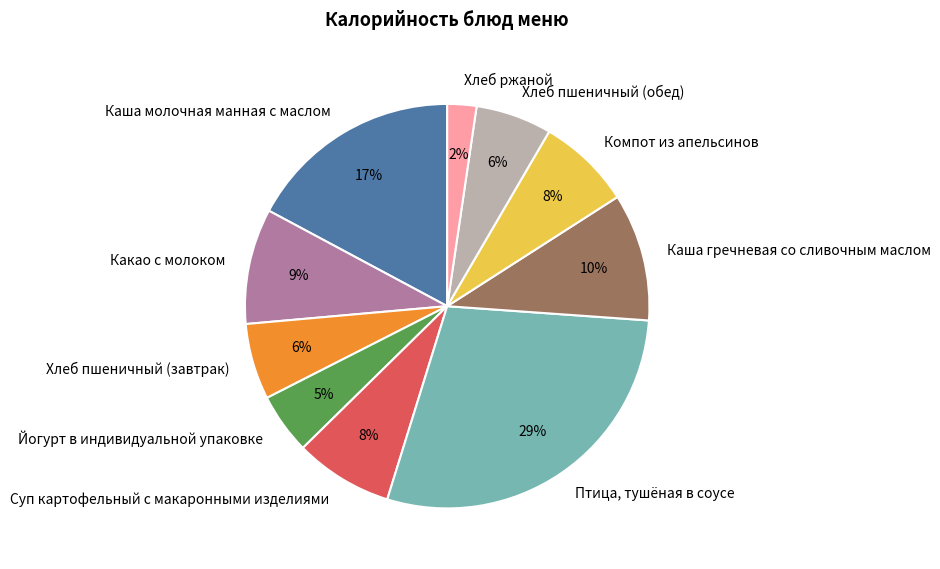

How many slices are in this pie chart?

10